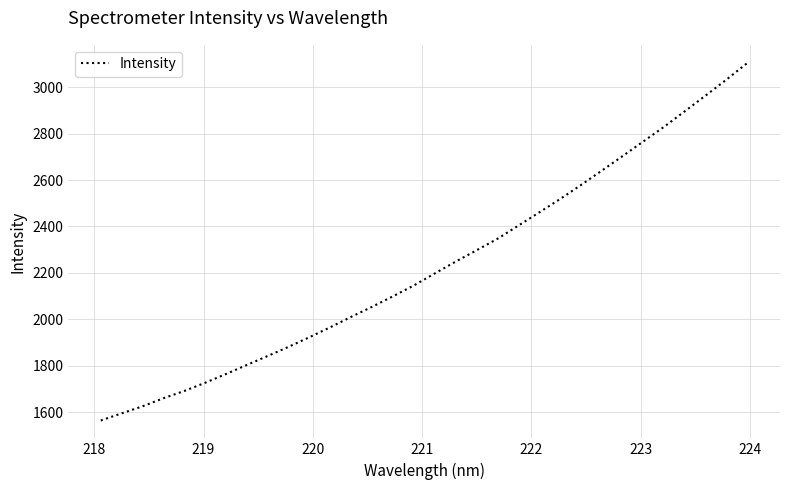

What is the smallest value displayed?

1563.5